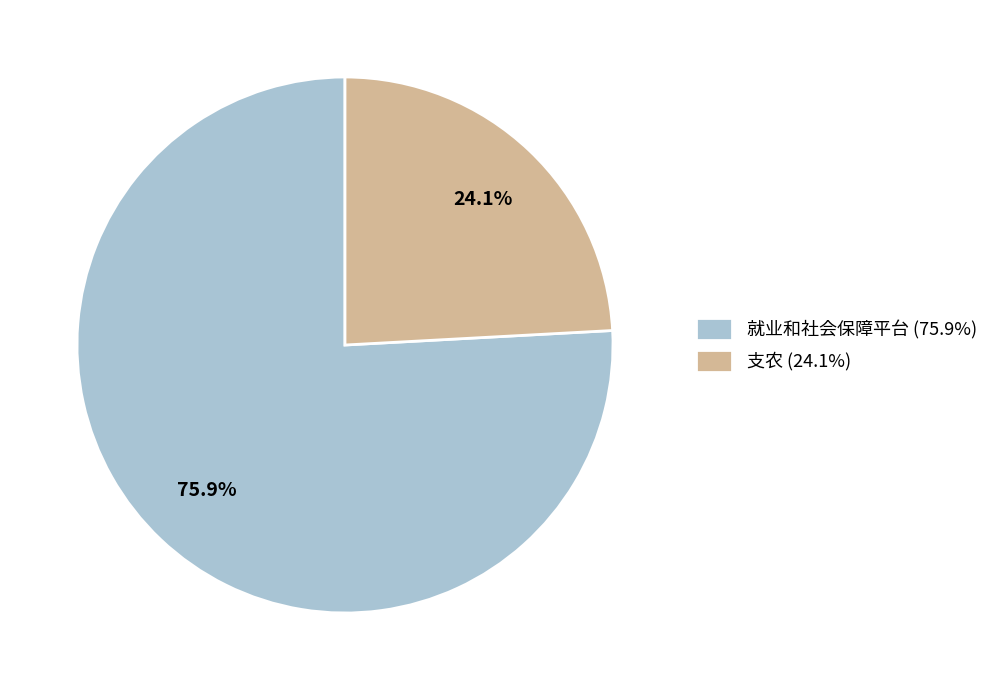

How many slices are in this pie chart?

2